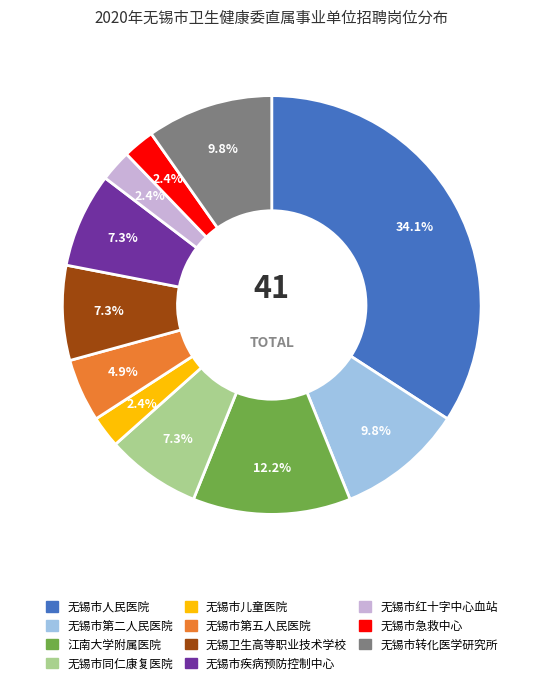

Is it true that 无锡市同仁康复医院 is 7% of the pie?

True